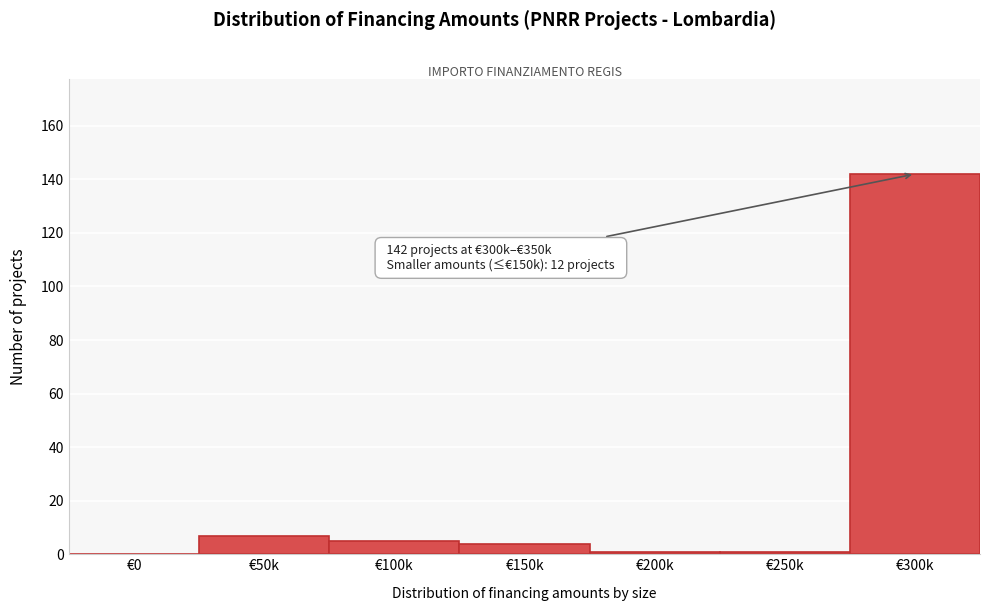

Reading right to left, extract all data points from this chart.

€300k=142	€250k=1	€200k=1	€150k=4	€100k=5	€50k=7	€0=0